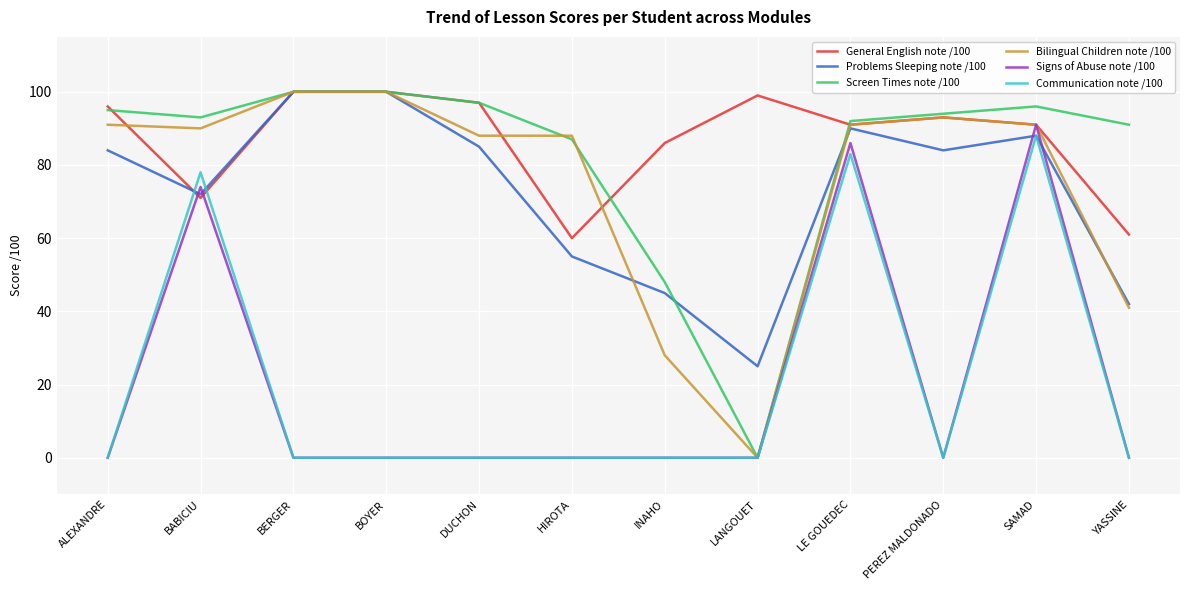

What is the sum of the General English note /100 values at HIROTA and LANGOUET?

159